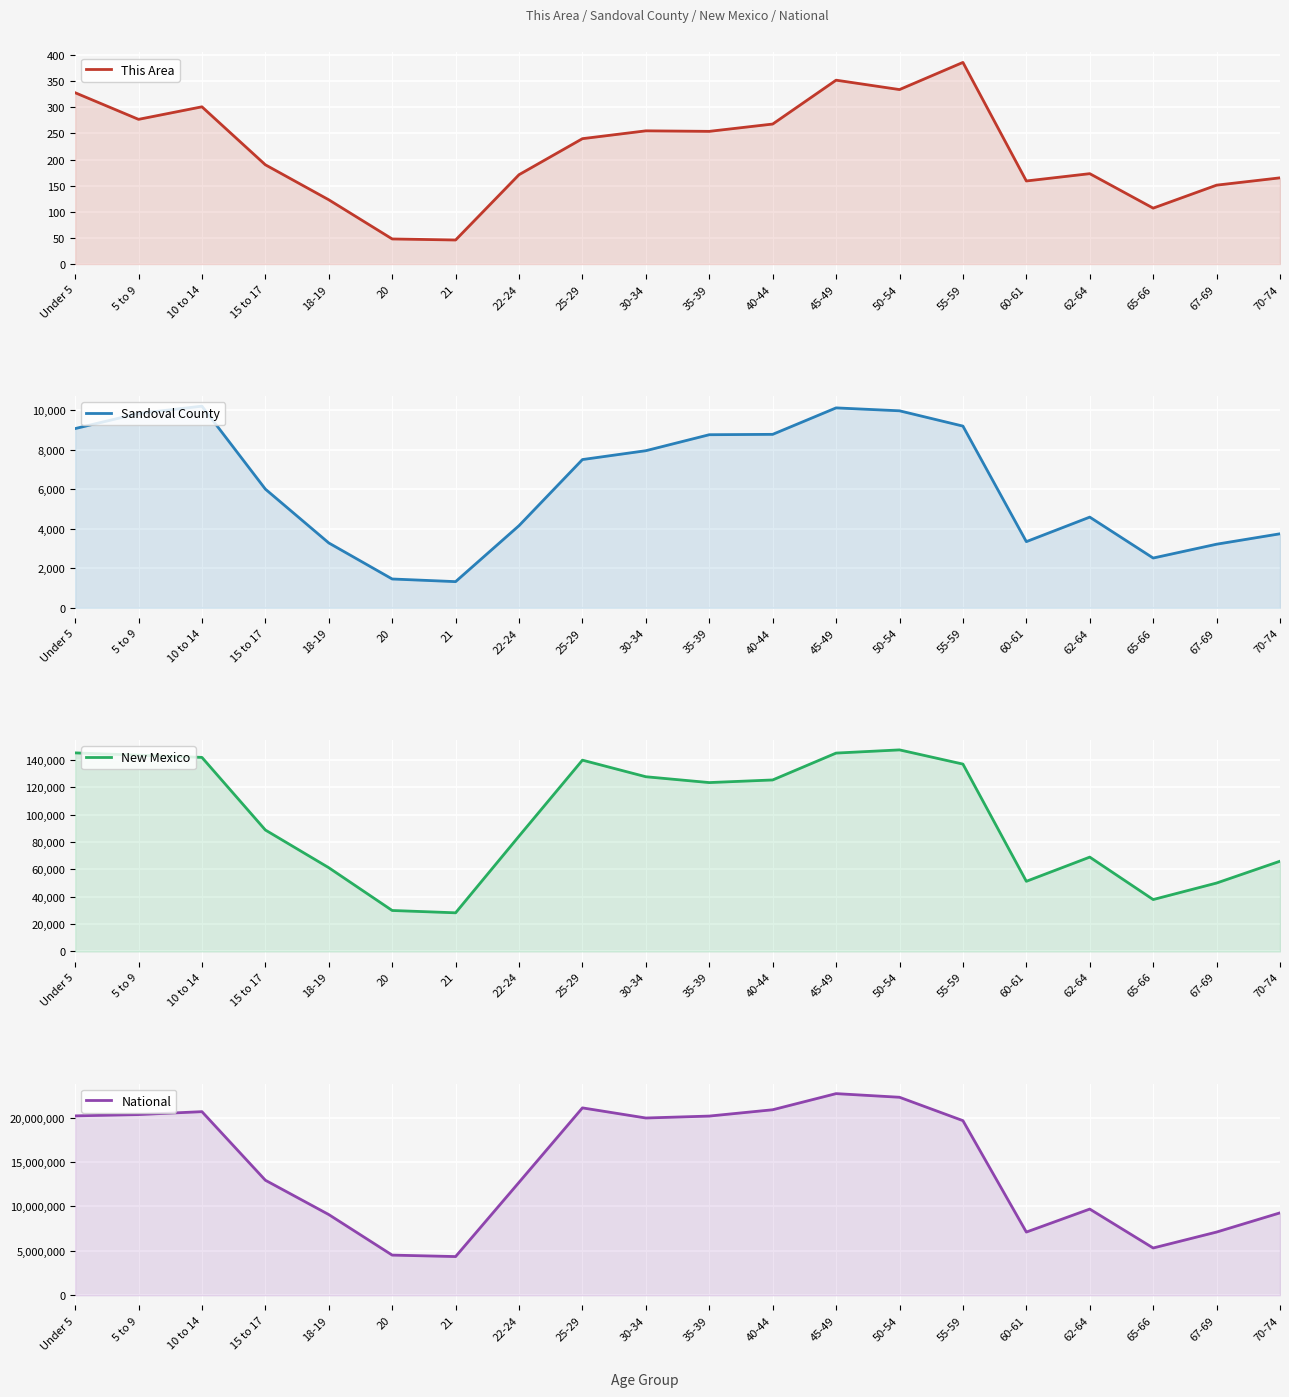

The value of National at 5 to 9 is 20348657. True or false?

True